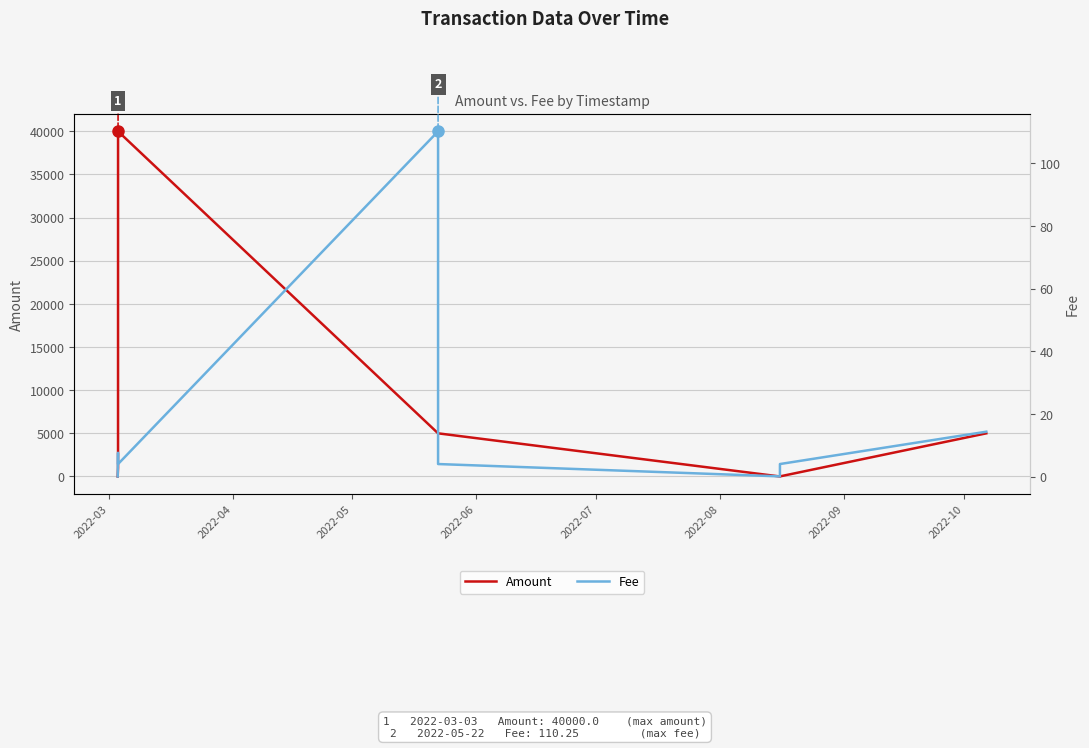

Which series changed the most between 2022-08 and 2022-09?

Amount